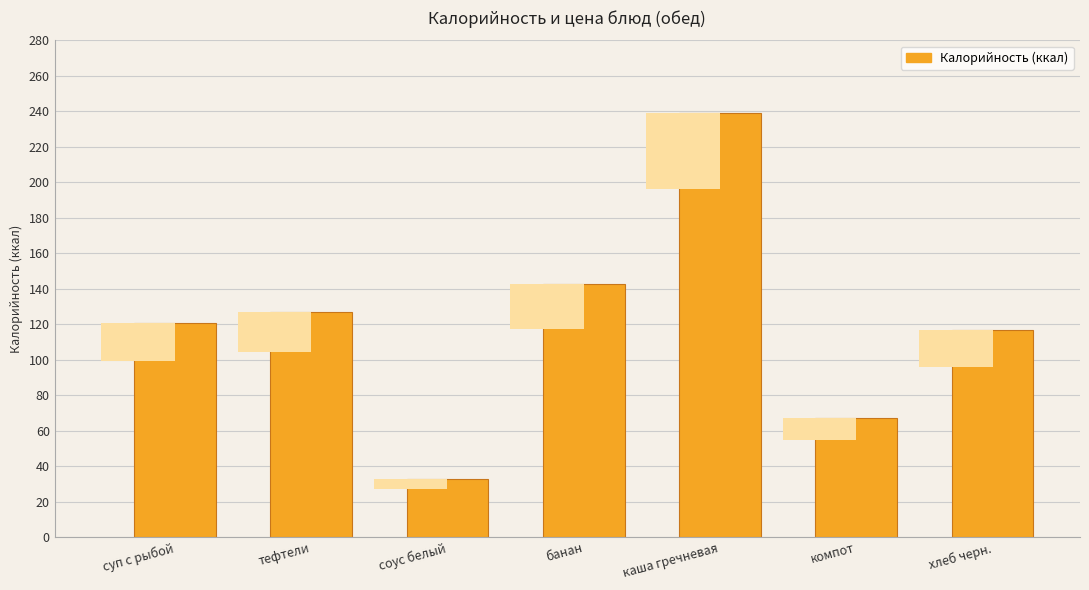

Are the bars grouped side by side (vs. stacked)?

No